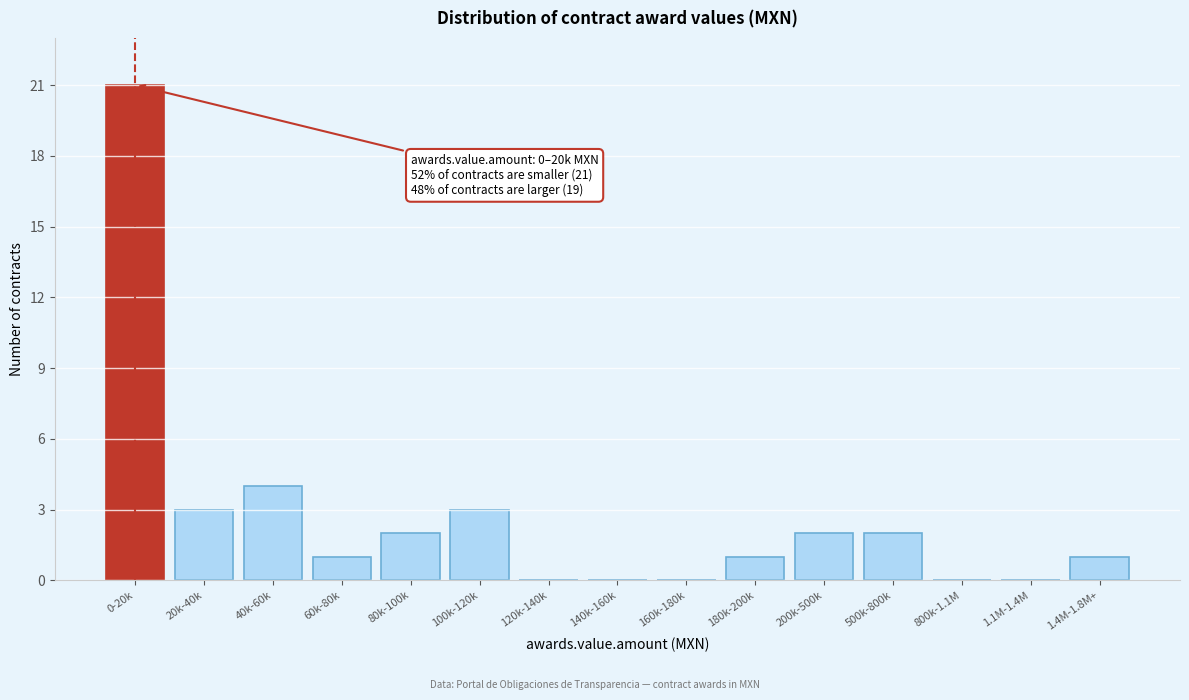

Reading right to left, transcribe all the data shown in this chart.

1.4M-1.8M+=1	1.1M-1.4M=0	800k-1.1M=0	500k-800k=2	200k-500k=2	180k-200k=1	160k-180k=0	140k-160k=0	120k-140k=0	100k-120k=3	80k-100k=2	60k-80k=1	40k-60k=4	20k-40k=3	0-20k=21